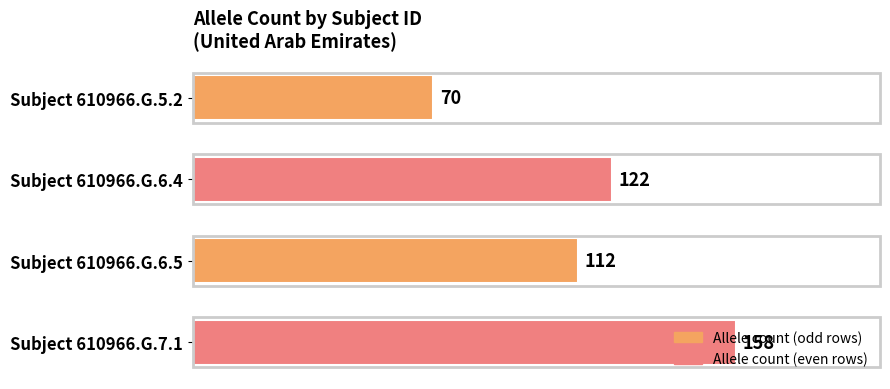

What is the sum of all values?

462